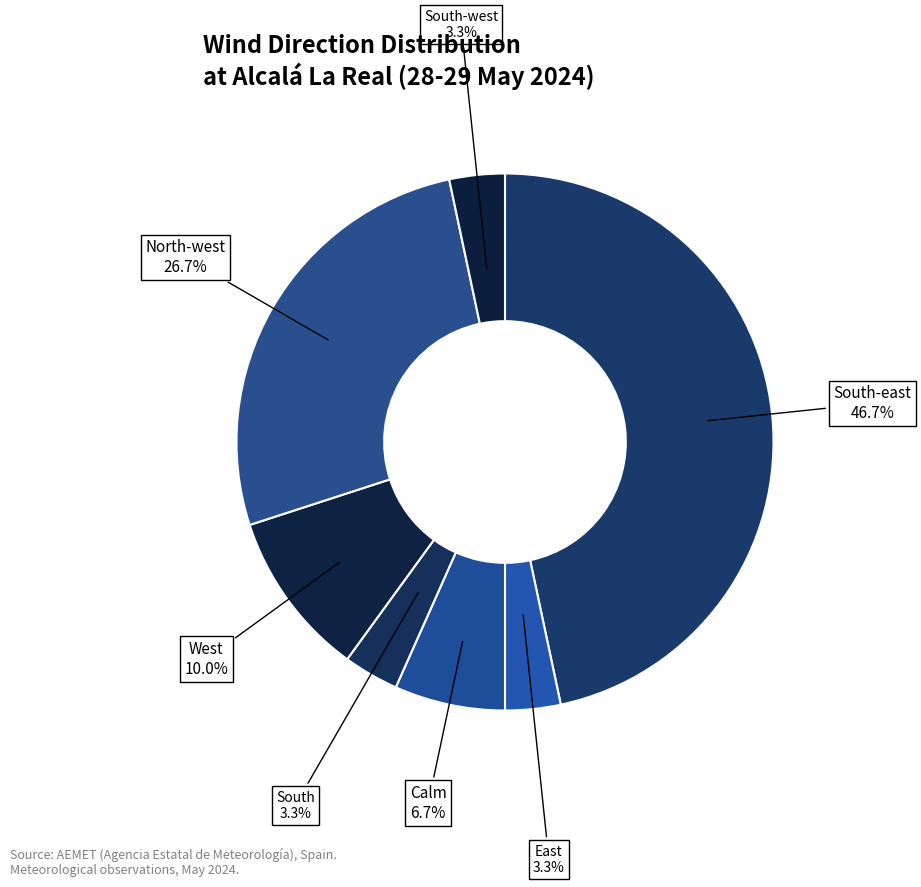

How many slices are in this pie chart?

7